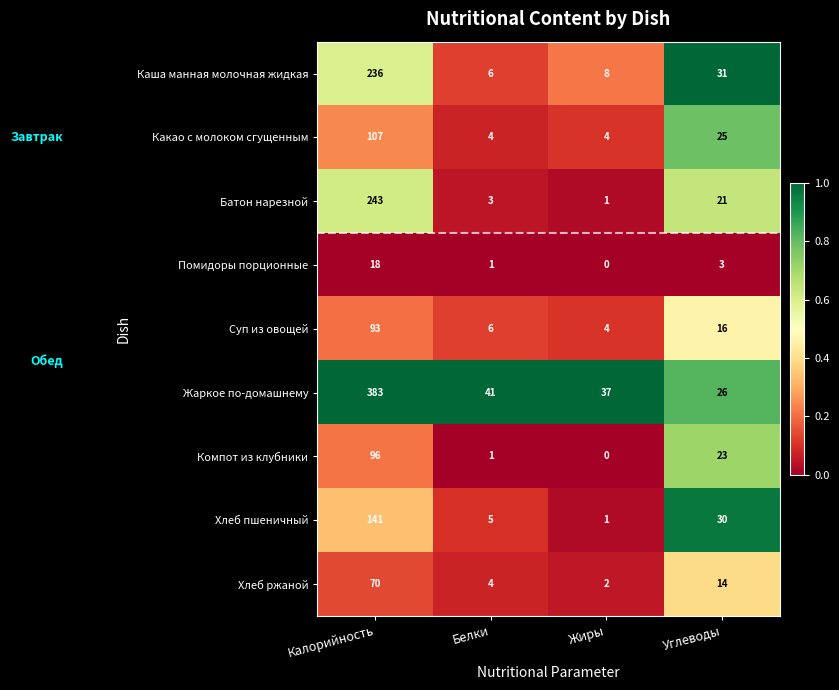

At Углеводы, list the series in order from largest to smallest.

Каша манная молочная жидкая, Хлеб пшеничный, Жаркое по-домашнему, Какао с молоком сгущенным, Компот из клубники, Батон нарезной, Суп из овощей, Хлеб ржаной, Помидоры порционные